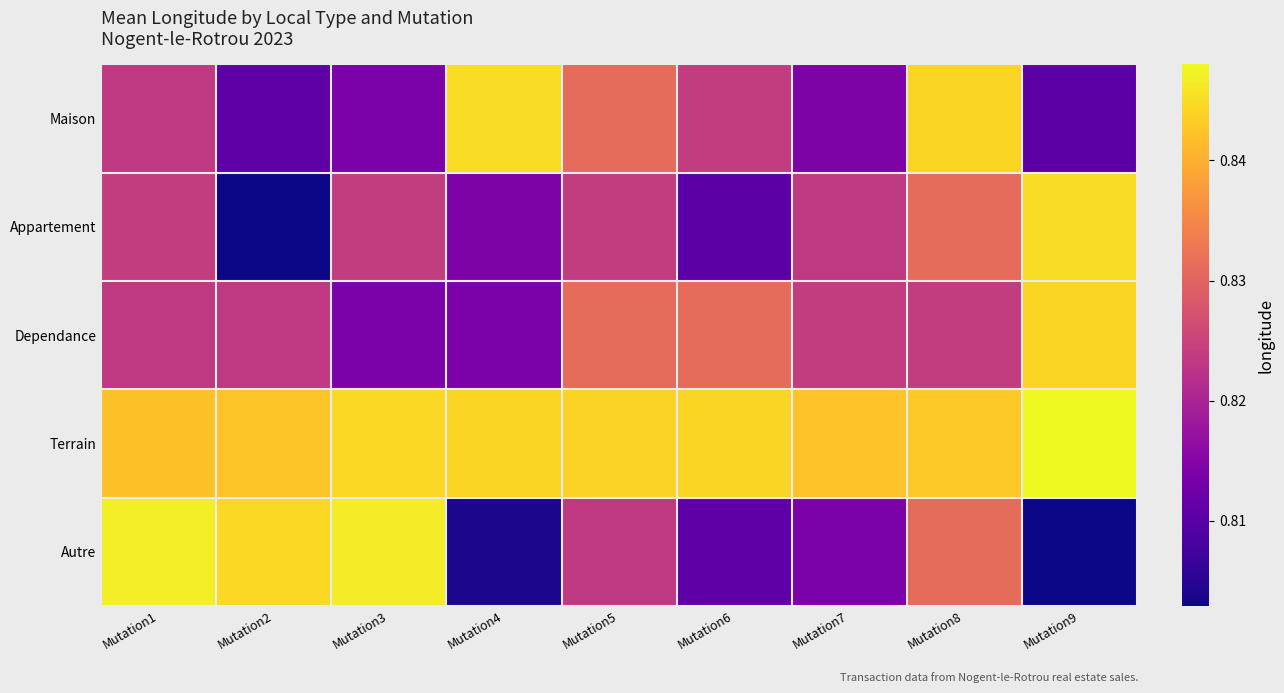

Rank the series by their maximum value, from highest to lowest.

Terrain, Autre, Maison, Appartement, Dependance